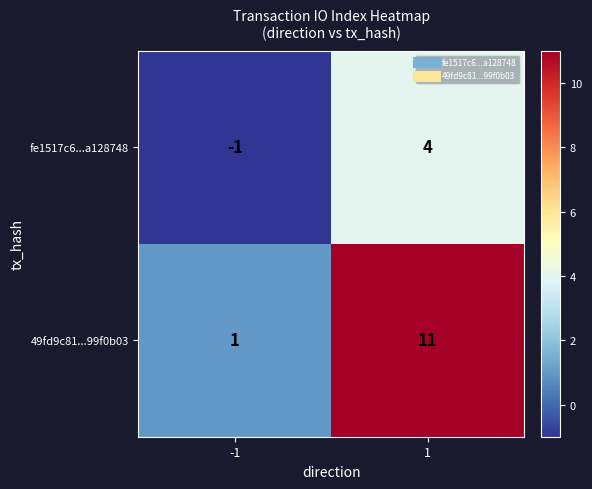

At which category is the sum across all series the highest?

1